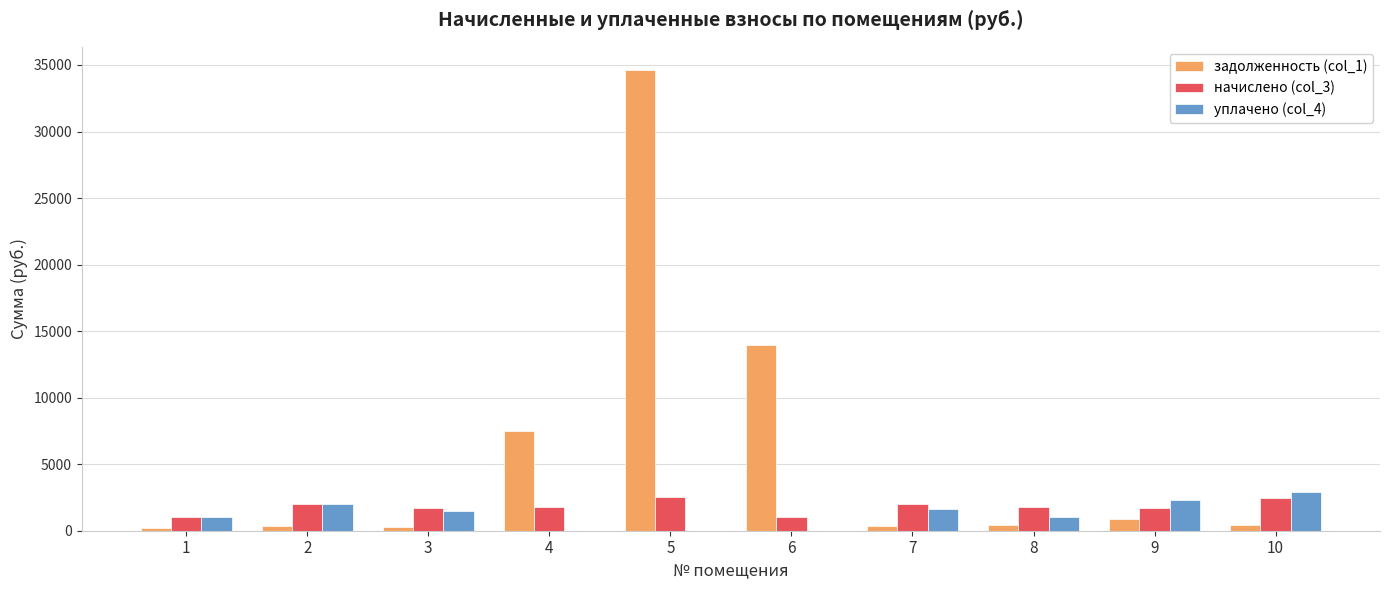

What is the sum of the уплачено (col_4) values at 6 and 2?

1972.4